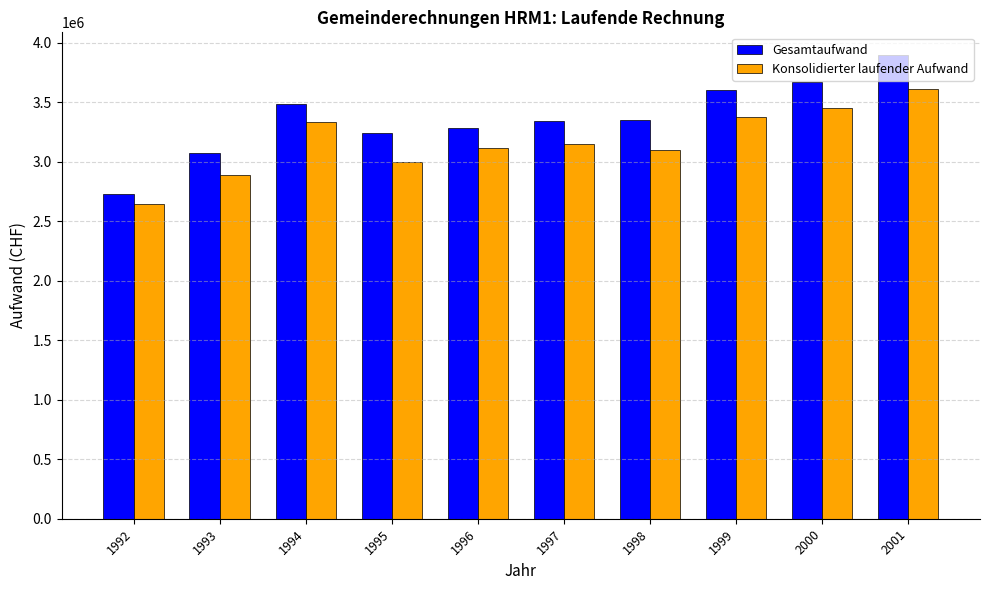

What are all the series names shown in the legend?

Gesamtaufwand, Konsolidierter laufender Aufwand